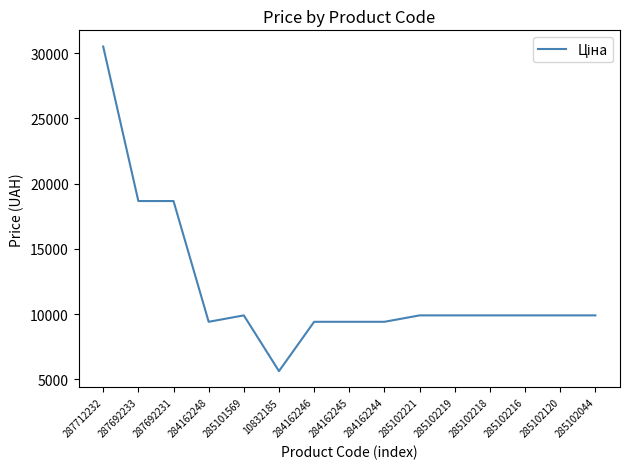

Between 284162246 and 287712232, which is larger?

287712232